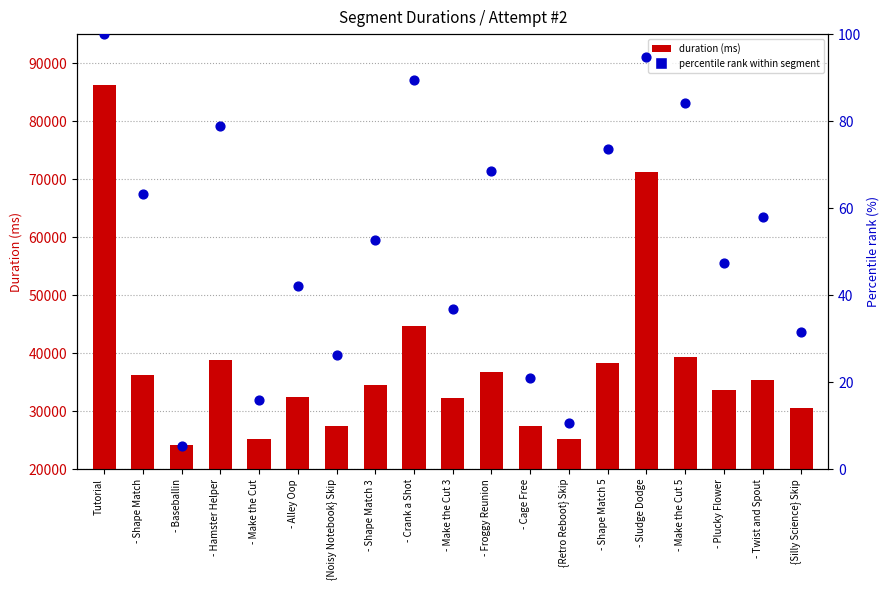

Which series has the widest spread of Y values?

duration (ms)